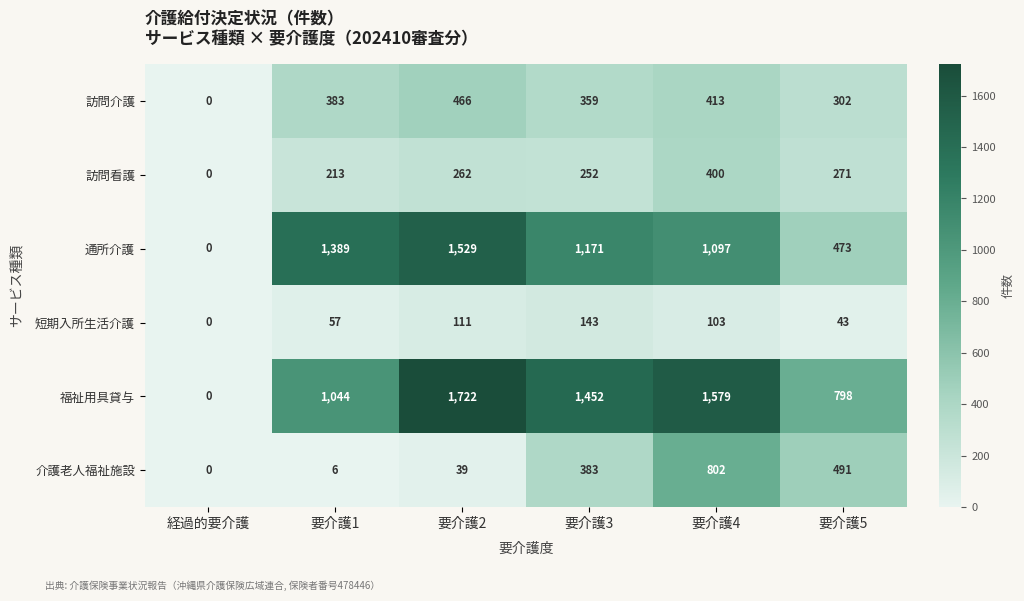

How many values in 福祉用具貸与 are above zero?

5